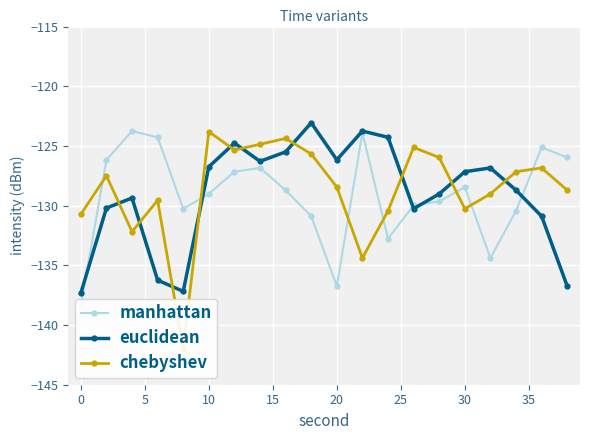

Which series has the largest range (max minus min)?

chebyshev